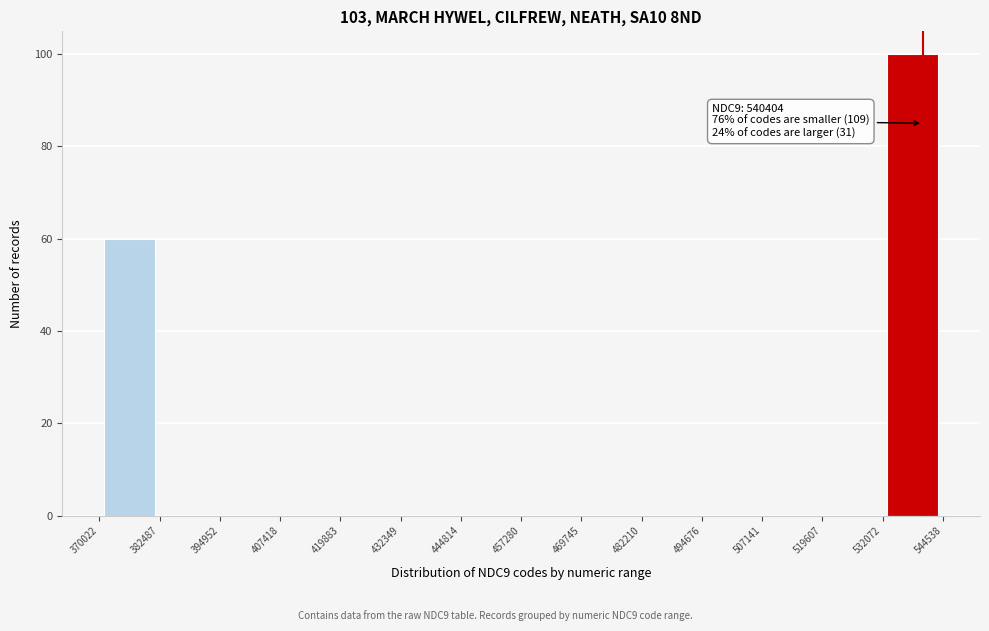

Which range on the x-axis has the tallest bar?

532072 to 544538